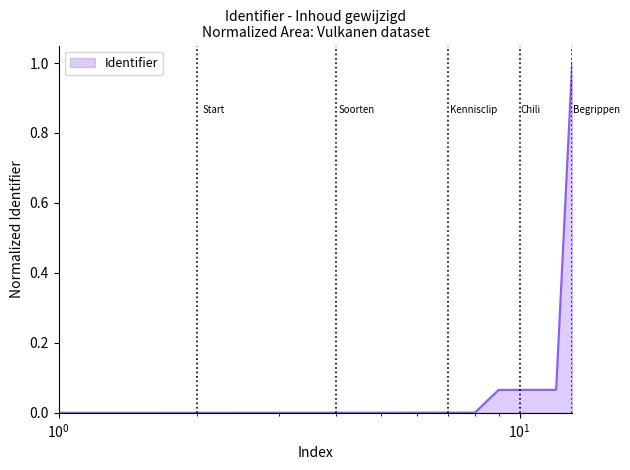

What is the greatest value displayed?

1.0